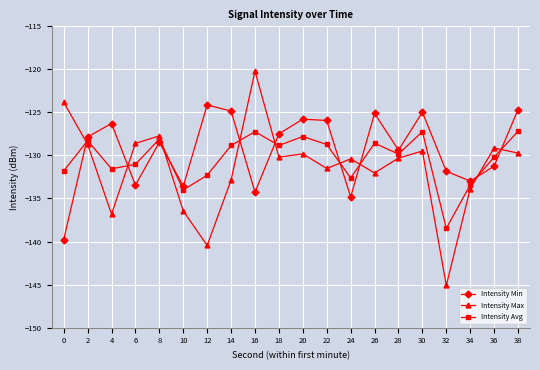

What is the total value across all series at 32?

-415.4